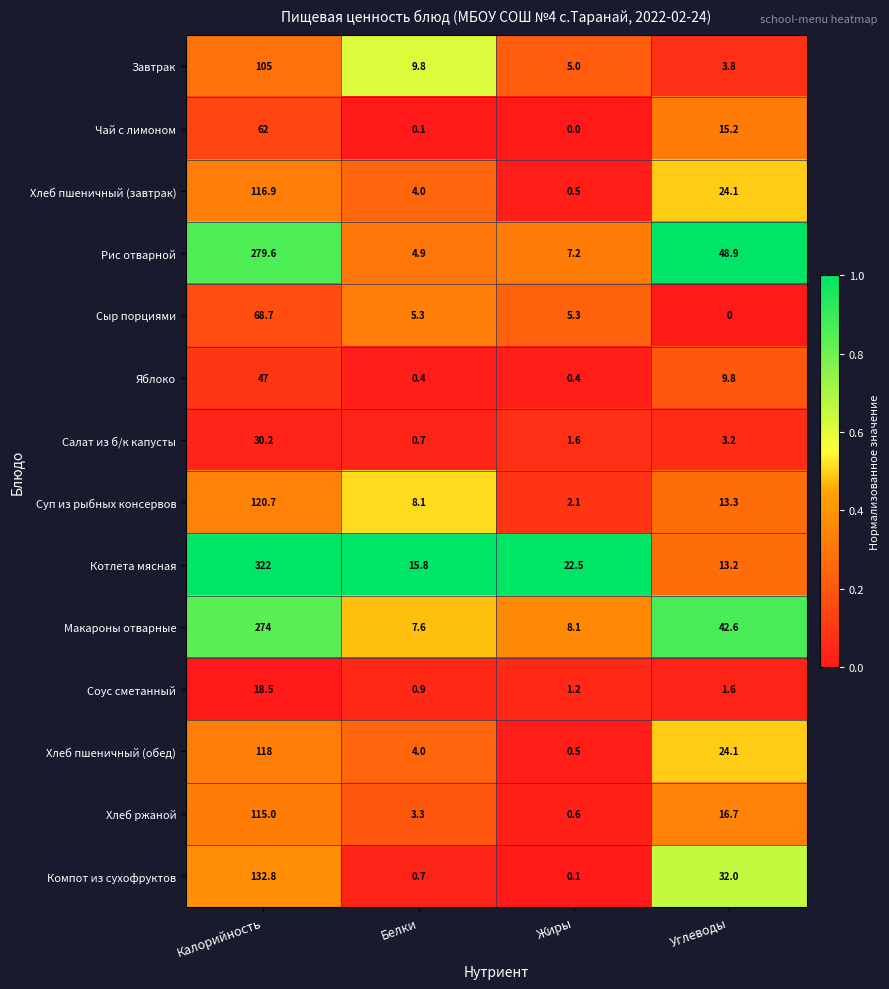

Where is Компот из сухофруктов nearest to the value 66?

Углеводы